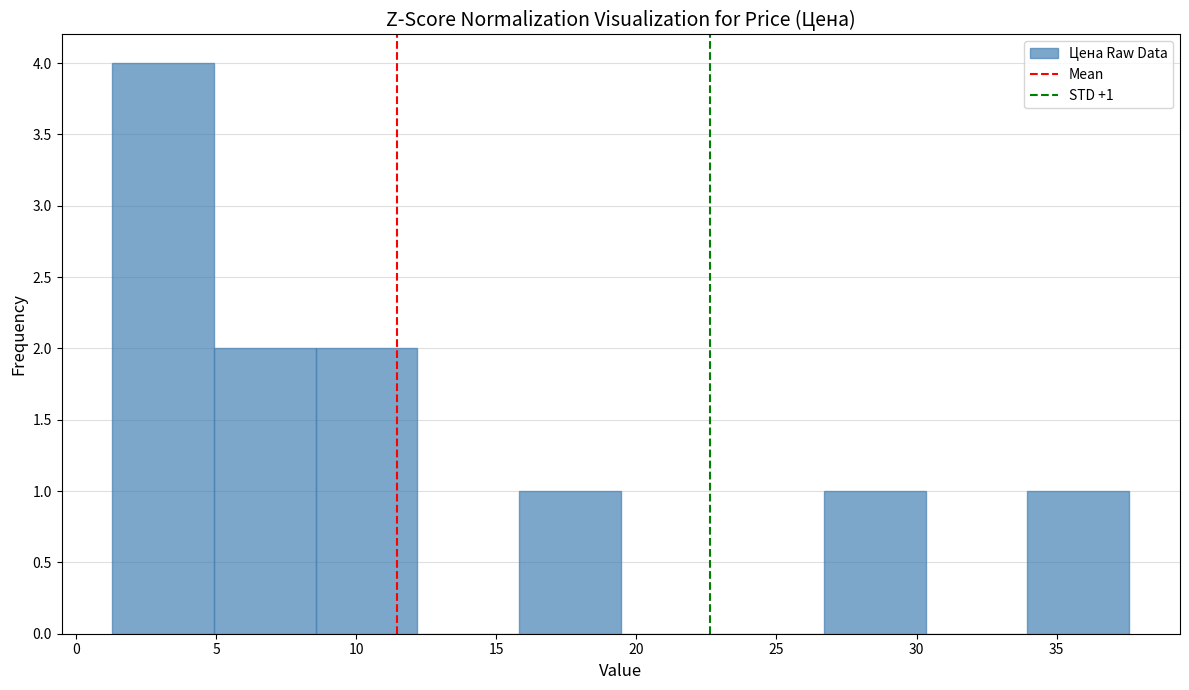

Over which range of the x-axis is the bar tallest?

1.5 to 5.0